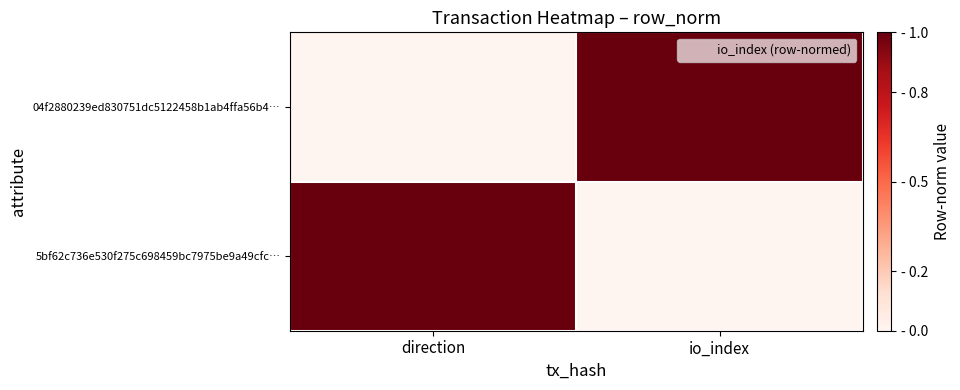

Which series has the largest range (max minus min)?

04f2880239ed830751dc5122458b1ab4ffa56b4…